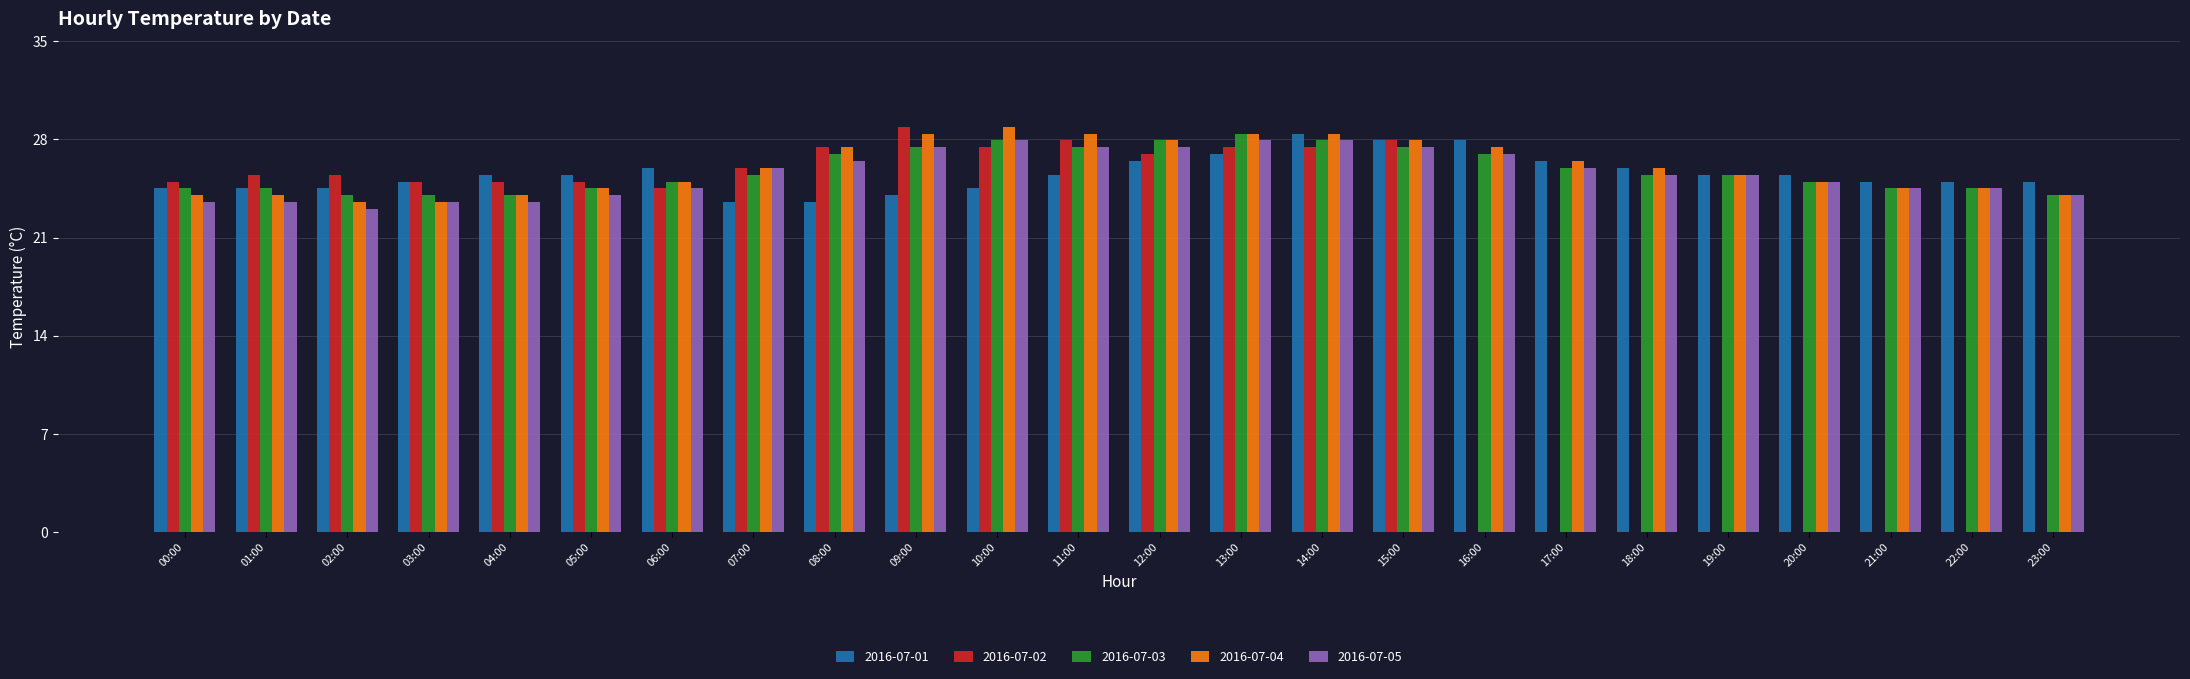

What is the total value across all series at 18:00?

102.9